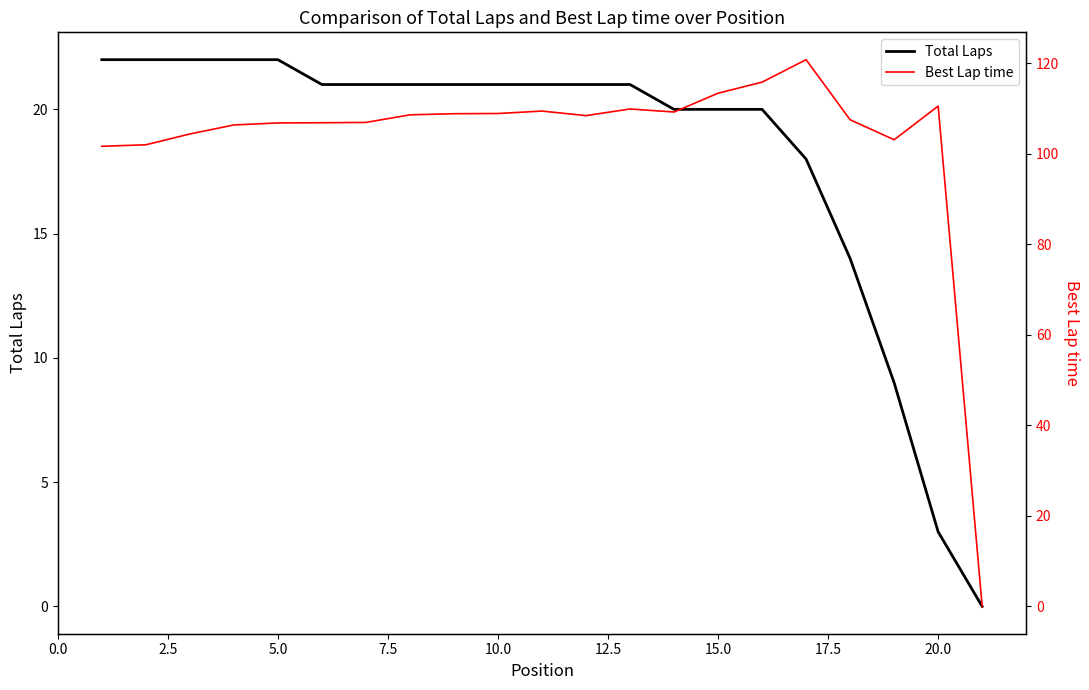

True or false: Total Laps has a value of 21.0 at 12.

True